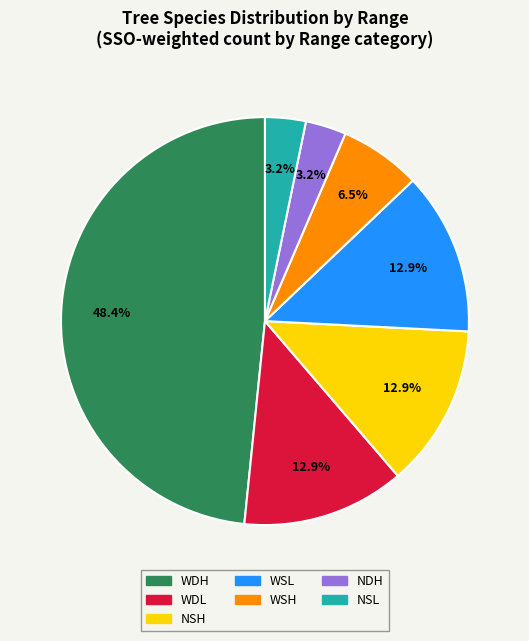

What is the total percentage of NSL and WSL?

16.1%